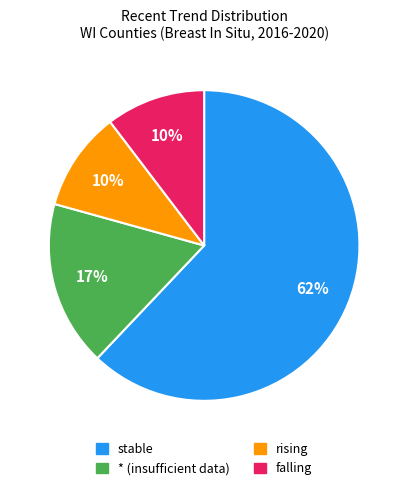

To the nearest percent, what is the average slice percentage?

25%